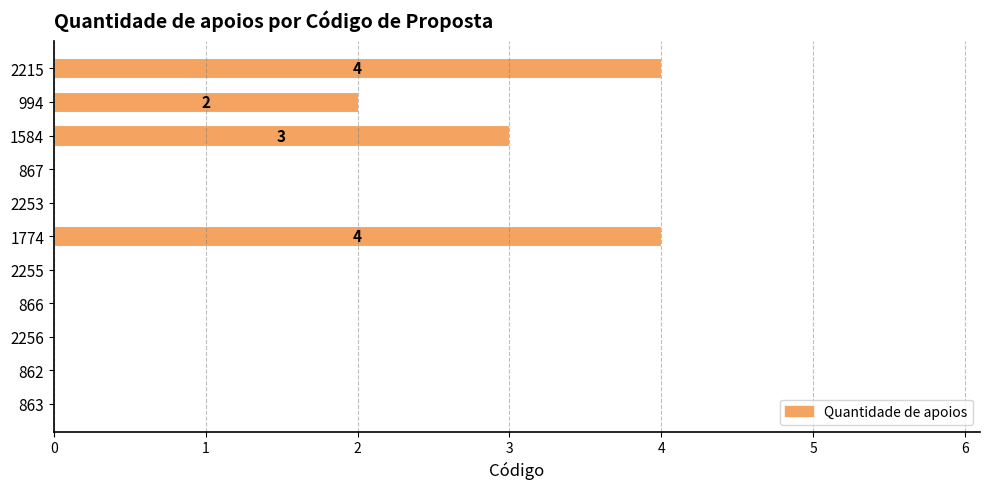

What is the change in value from 2256 to 1584?

+3